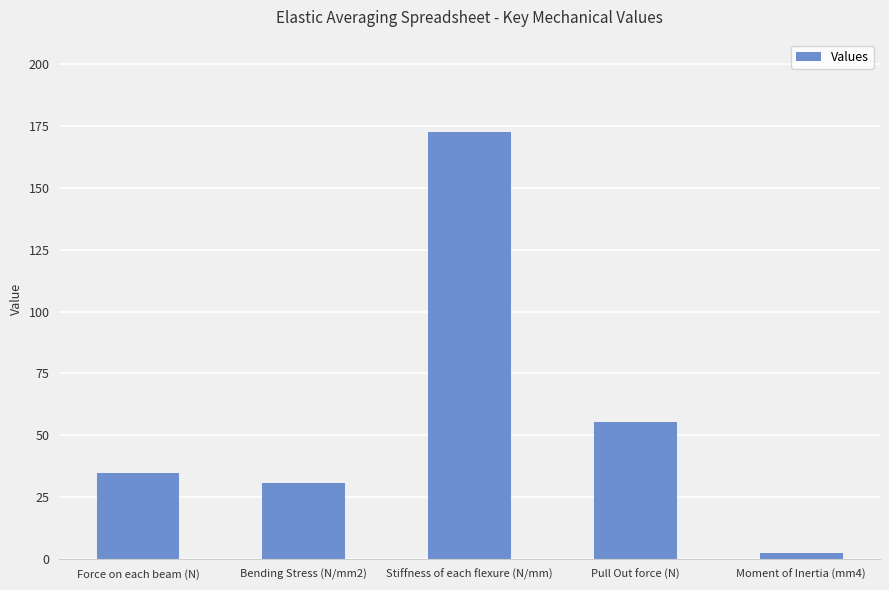

Rank the categories by value from highest to lowest.

Stiffness of each flexure (N/mm), Pull Out force (N), Force on each beam (N), Bending Stress (N/mm2), Moment of Inertia (mm4)